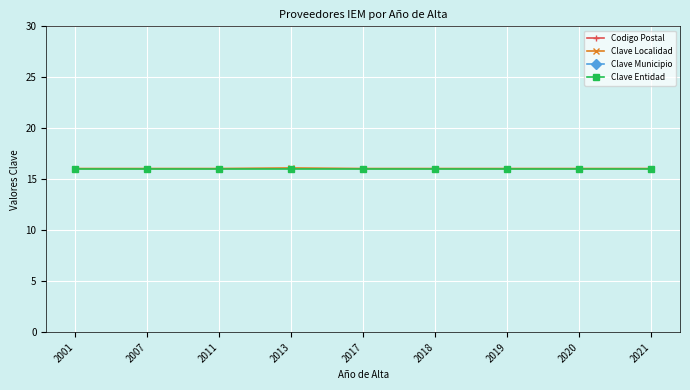

At which label does Clave Municipio reach its peak?

2013